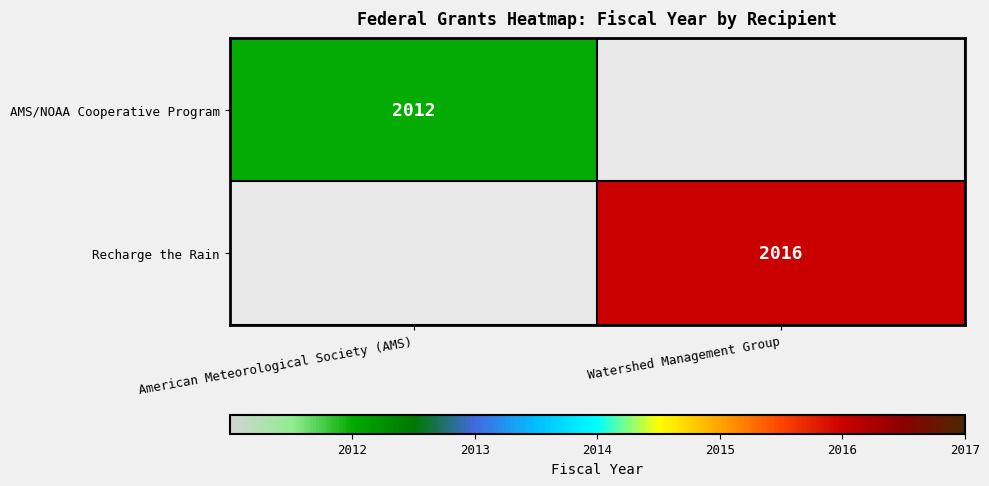

The value of Recharge the Rain at Watershed Management Group is 1276. True or false?

False